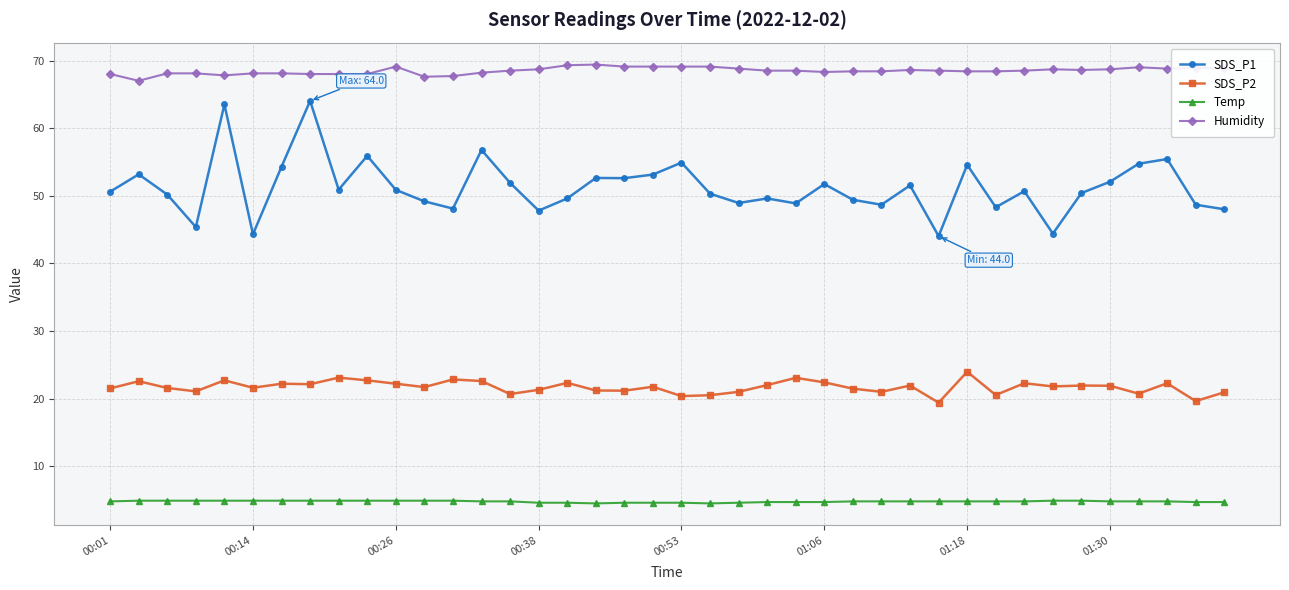

What is the average value of the Humidity series?

68.5